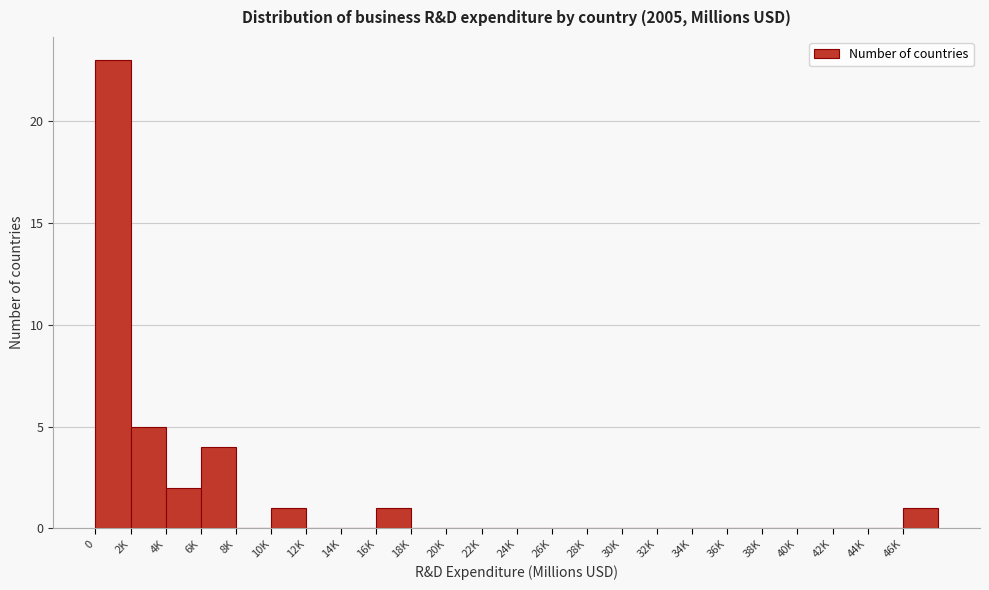

Reading right to left, extract all data points from this chart.

46K=1	44K=0	42K=0	40K=0	38K=0	36K=0	34K=0	32K=0	30K=0	28K=0	26K=0	24K=0	22K=0	20K=0	18K=0	16K=1	14K=0	12K=0	10K=1	8K=0	6K=4	4K=2	2K=5	0=23